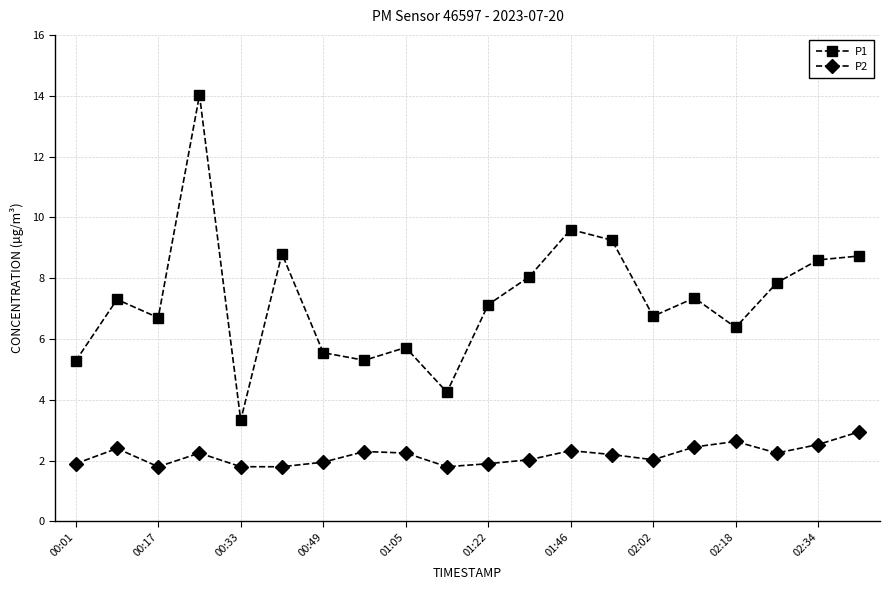

Rank the series by their maximum value, from lowest to highest.

P2, P1